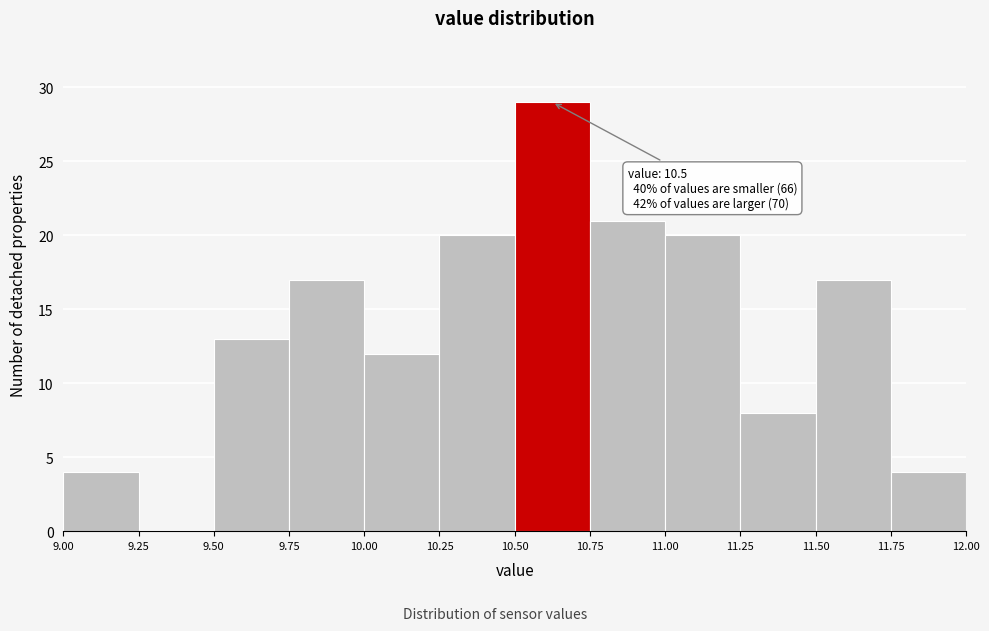

Which range on the x-axis has the tallest bar?

10.50 to 10.75